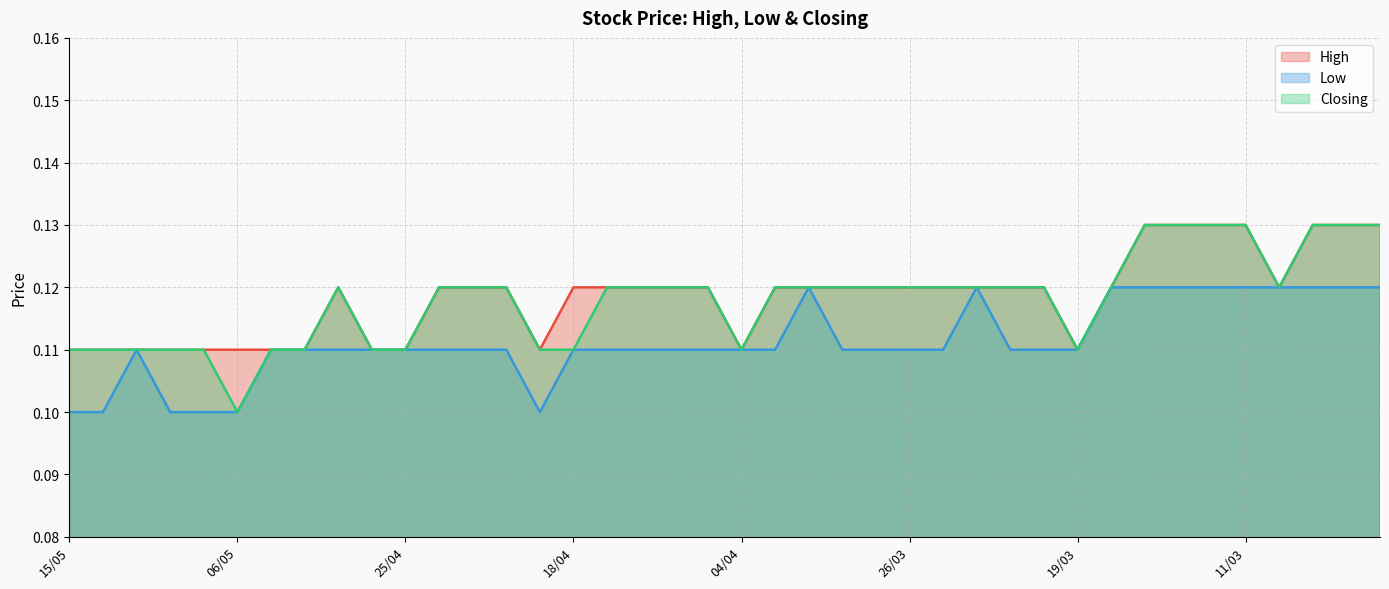

At which label is Closing closest to 0?

06/05